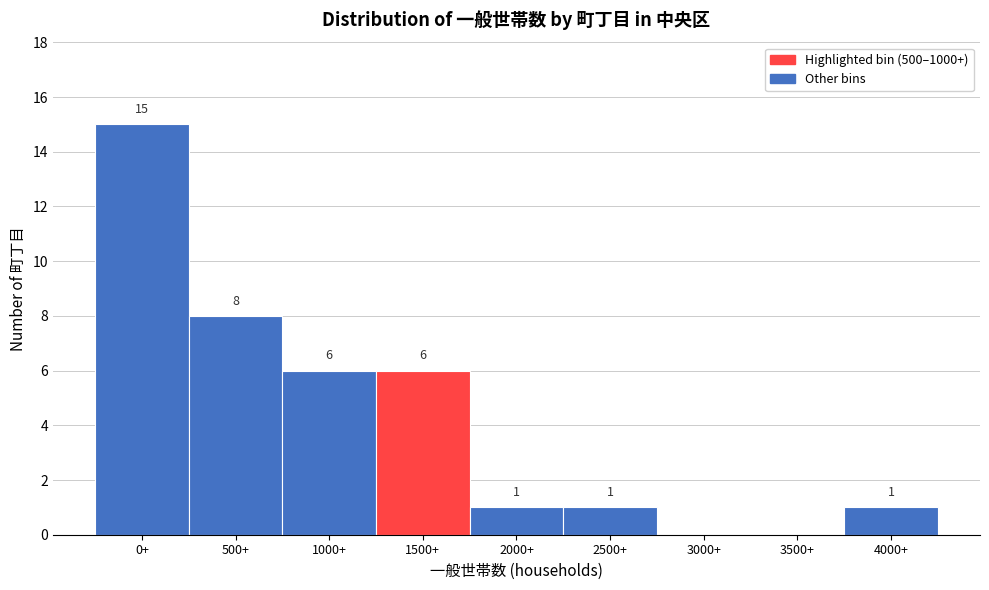

Reading left to right, list all the values displayed in this chart.

0+=15	500+=8	1000+=6	1500+=6	2000+=1	2500+=1	3000+=0	3500+=0	4000+=1